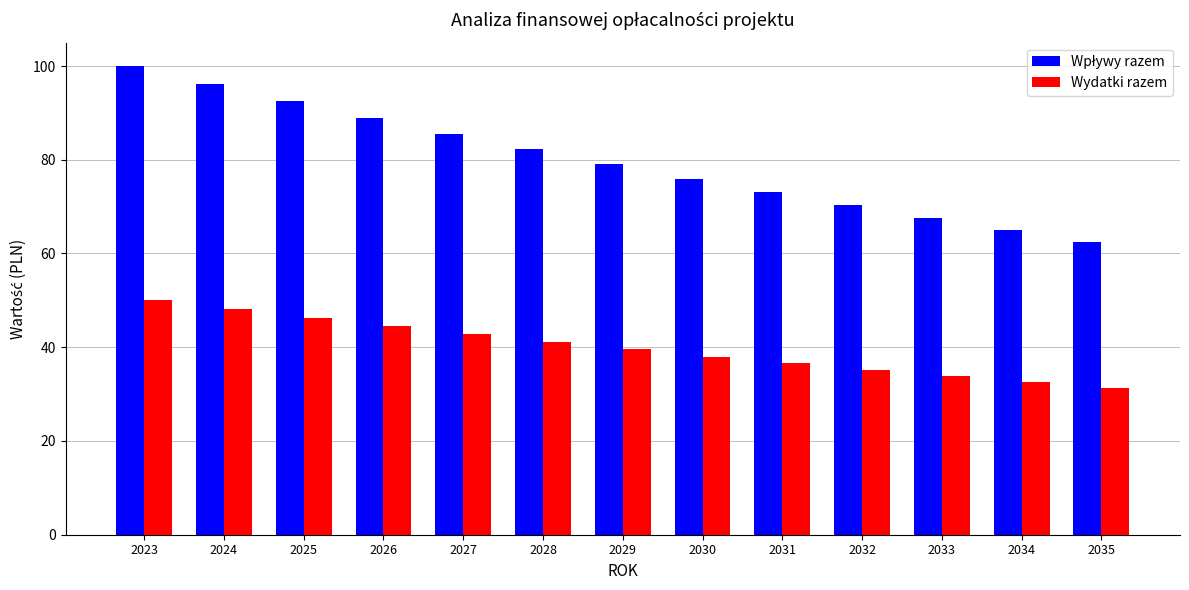

What is the difference between the highest and lowest values at 2028?

41.1